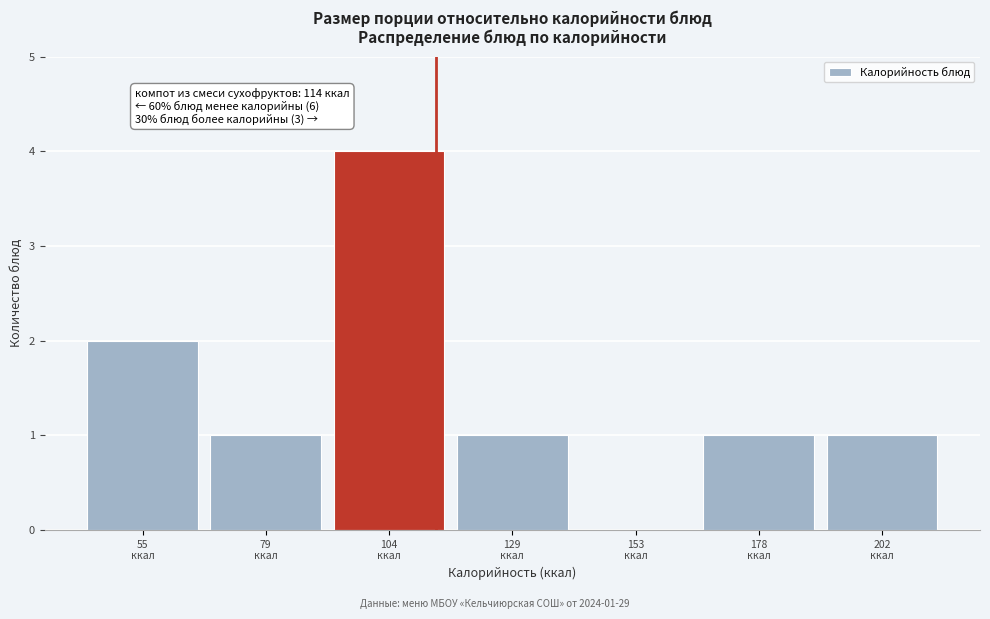

Over which range of the x-axis is the bar tallest?

90 to 115